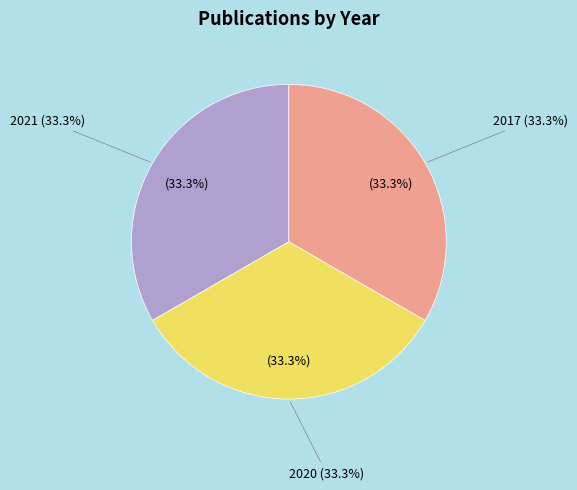

Which category has the smallest portion of the pie?

2017